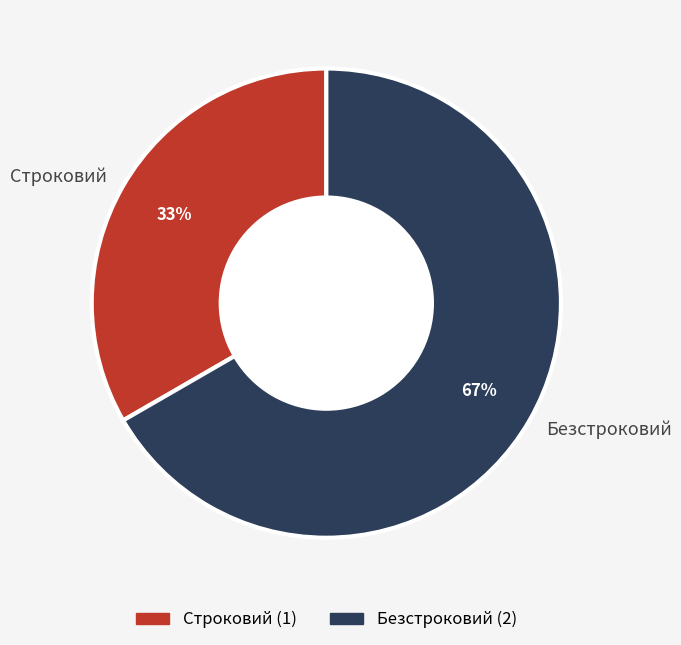

Combined, do Строковий and Безстроковий account for over 50%?

Yes